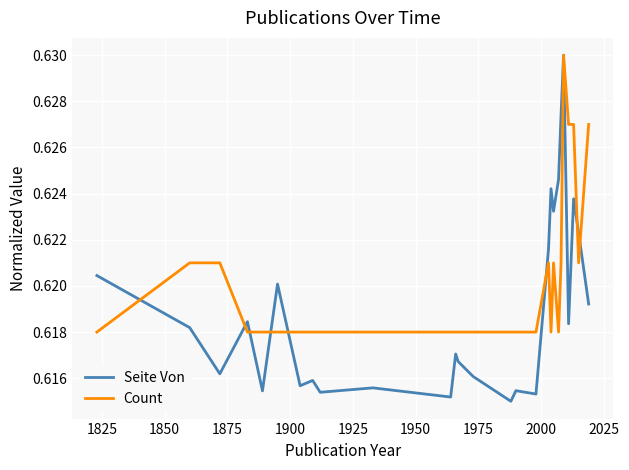

Which series has the largest total across all categories?

Count